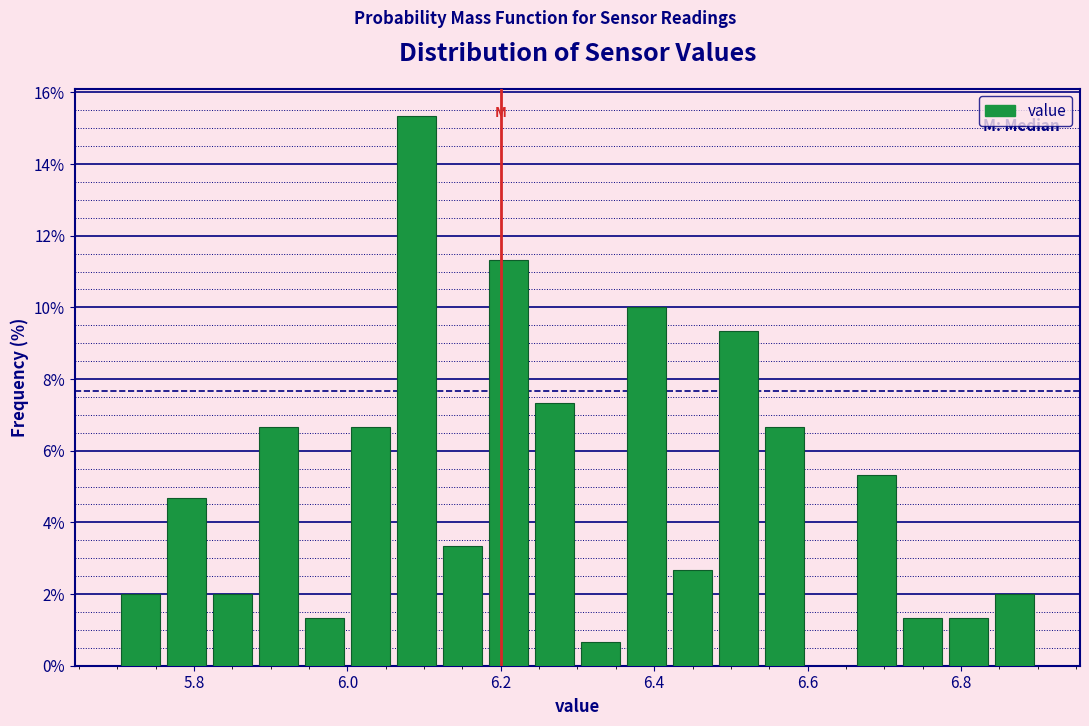

Read against the x-axis, roughly where is the centre of the tallest bar?

6.10